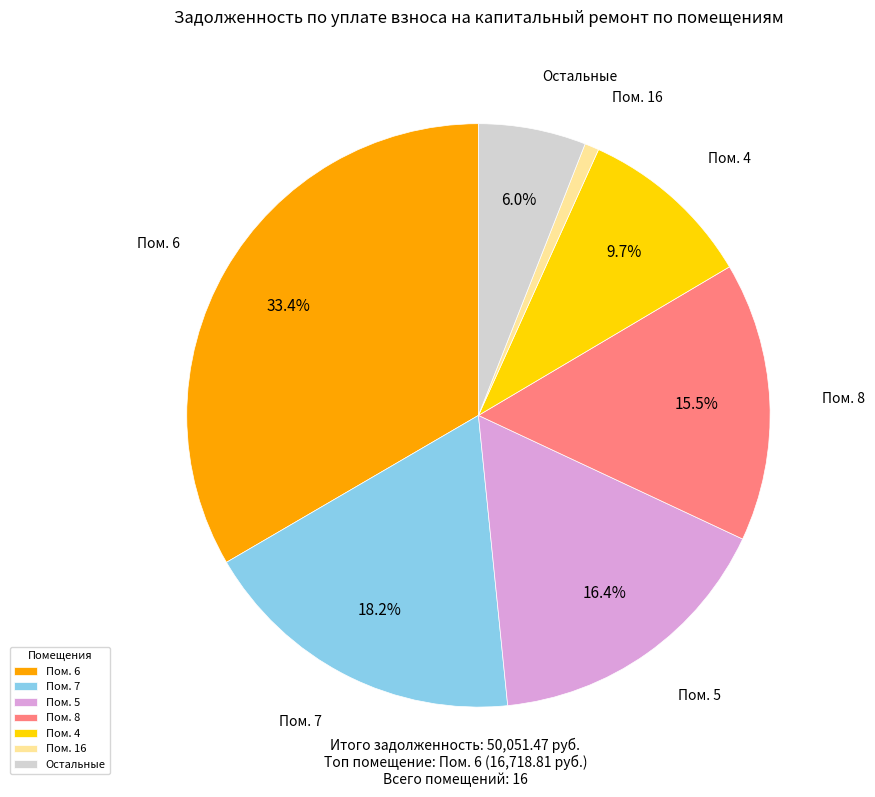

Which category has the smallest portion of the pie?

Пом. 16